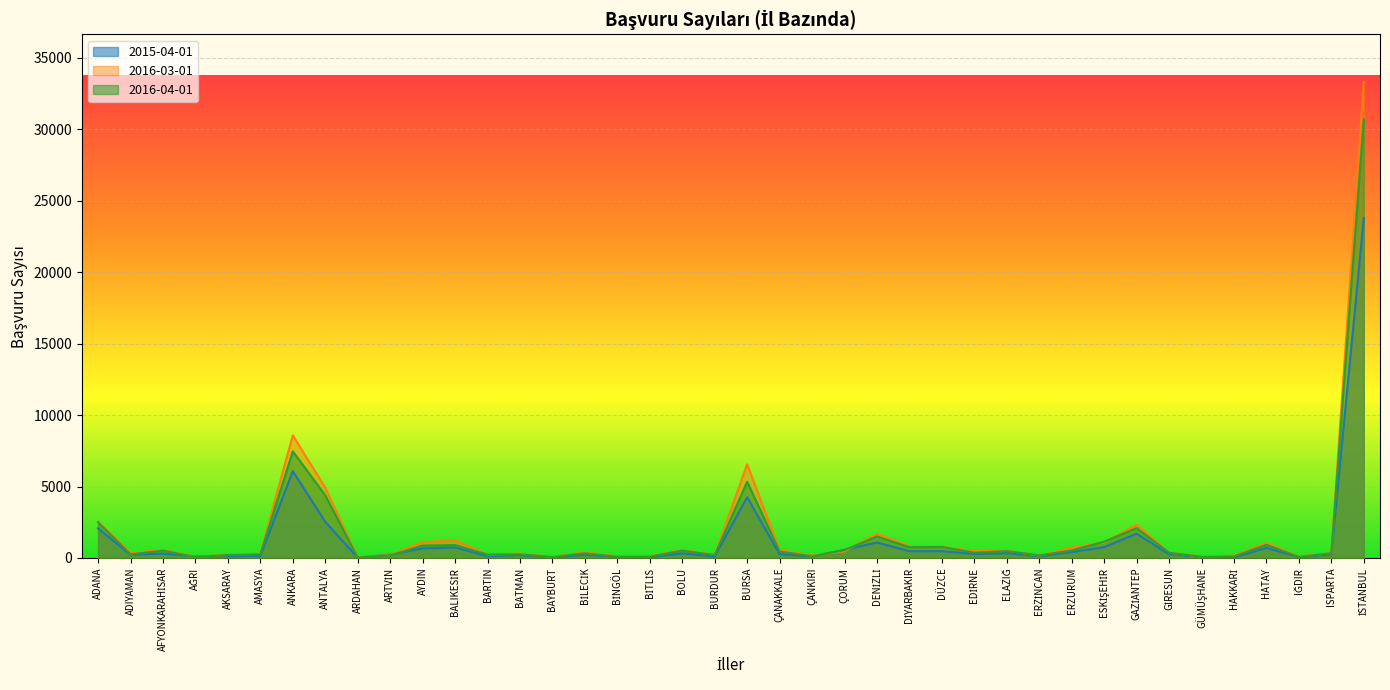

What is the label of the 12th point from the right?

ELAZIĞ